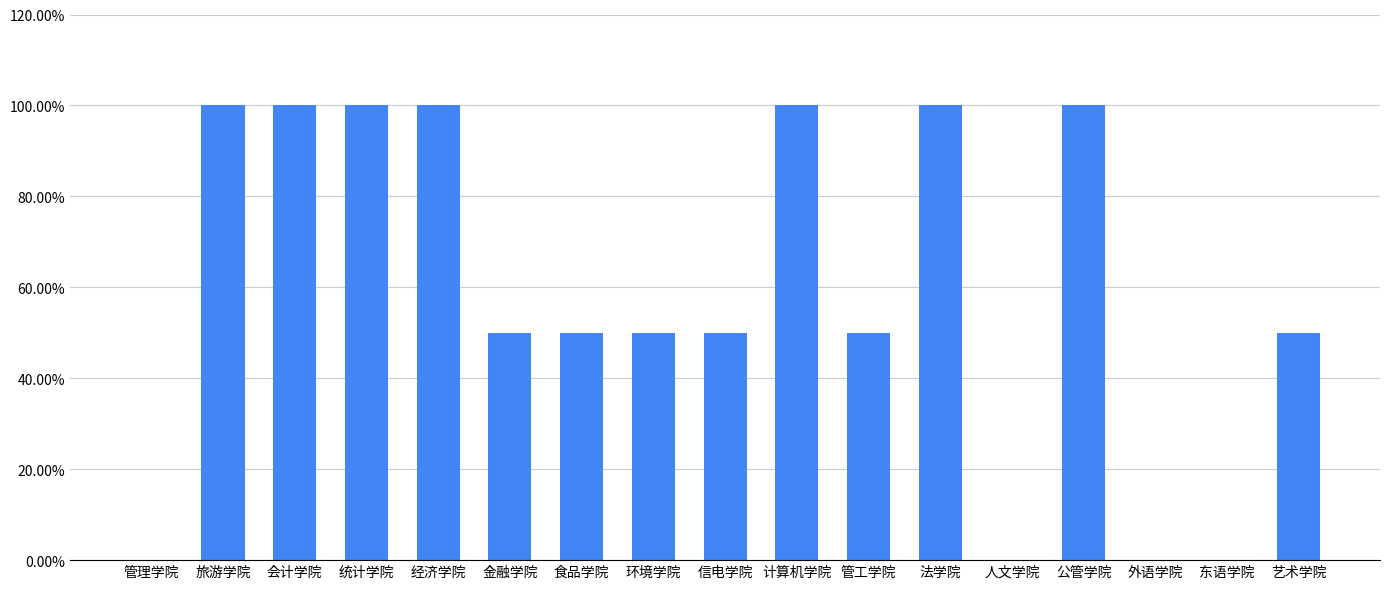

The value at 管理学院 is 0.0. True or false?

True